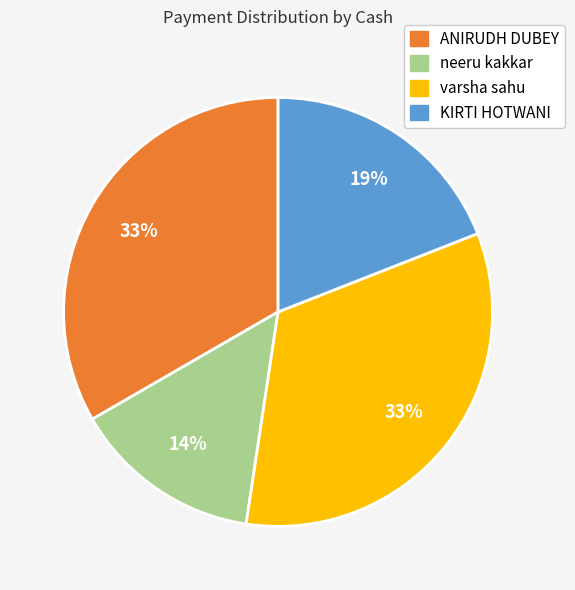

To the nearest percent, what is the average slice percentage?

25%